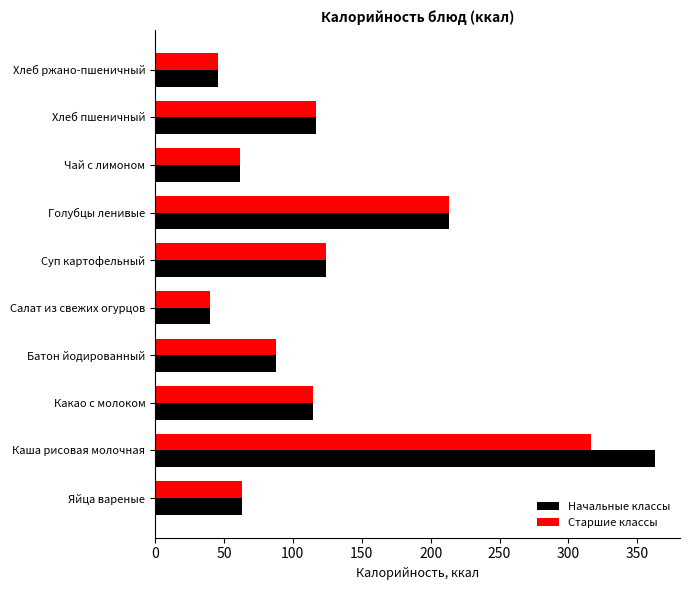

What is the sum of the Начальные классы values at Суп картофельный and Хлеб пшеничный?

241.4